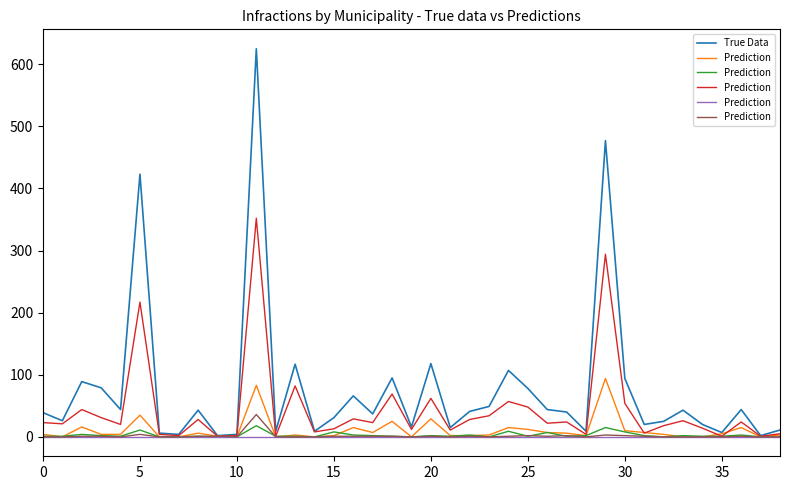

True or false: Prediction and True Data cross at least once.

False